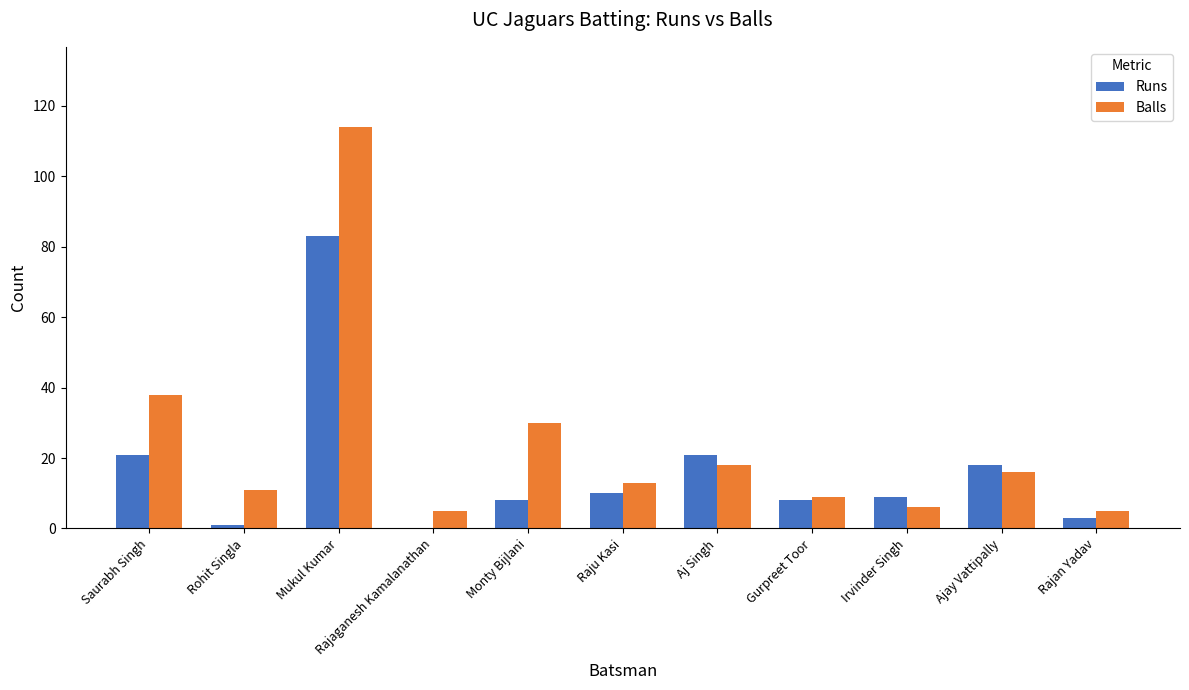

What is the sum of the Balls values at Ajay Vattipally and Saurabh Singh?

54